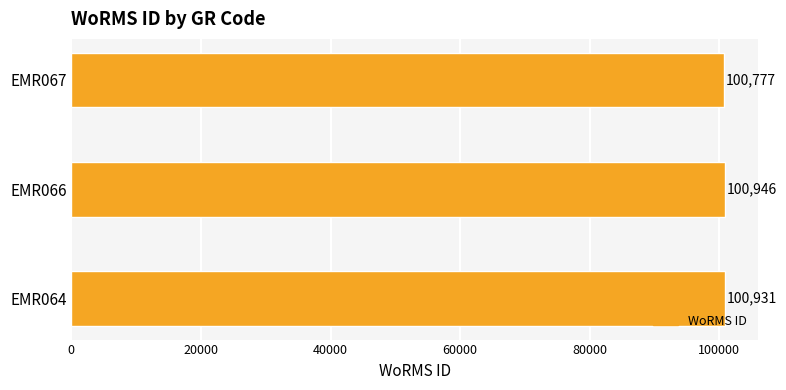

How many categories are shown in the chart?

3